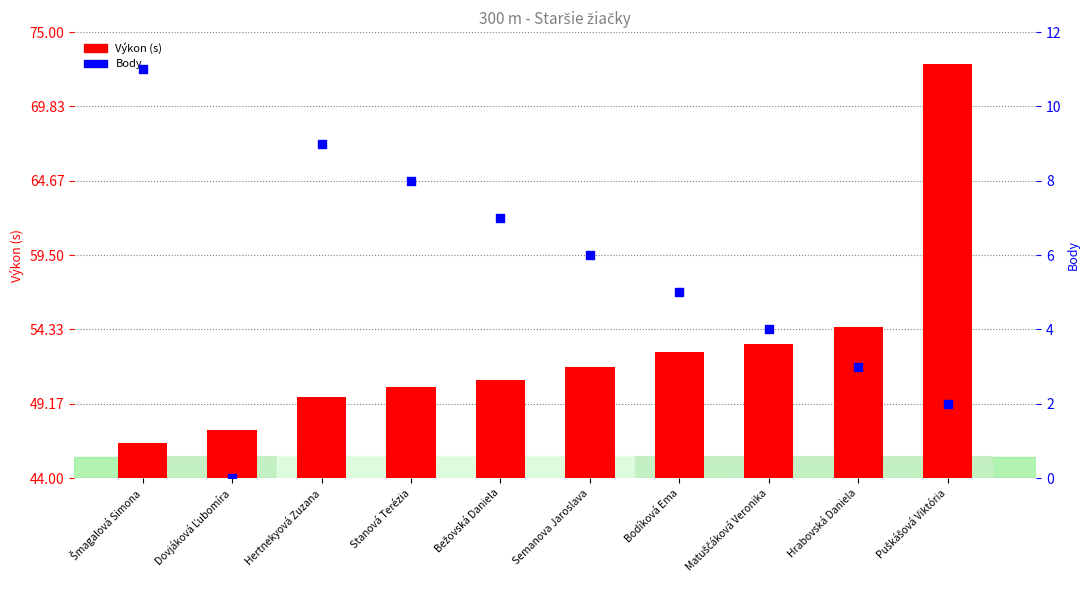

At which category is the sum across all series the highest?

Puškášová Viktória